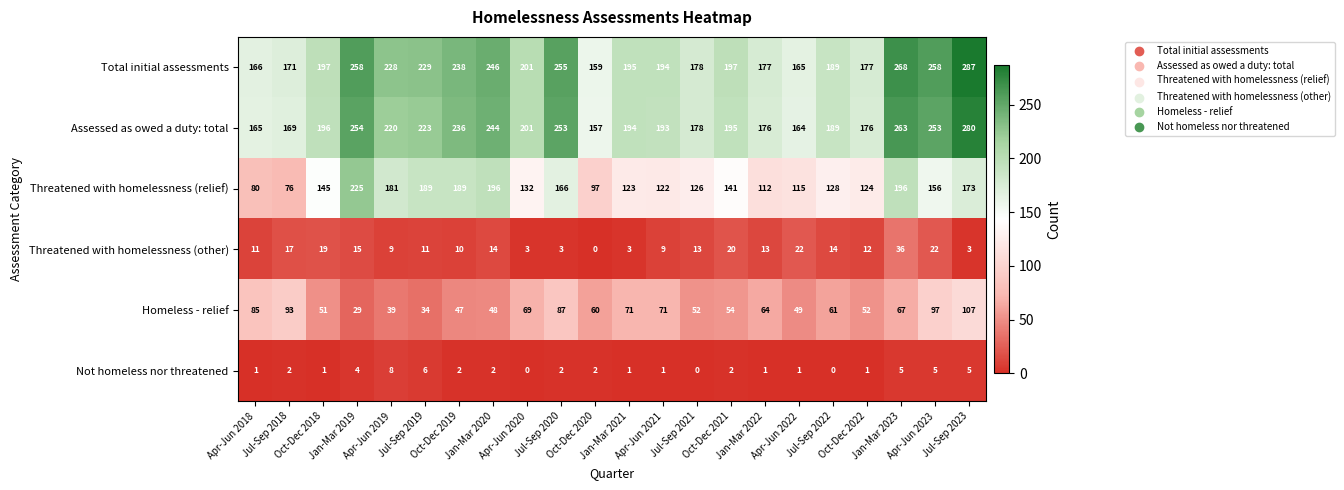

How many values in the Assessed as owed a duty: total series are below 196?

11